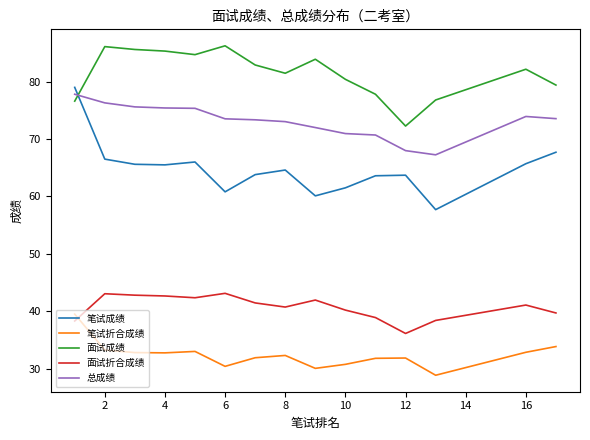

Which series has the widest spread of values?

笔试成绩